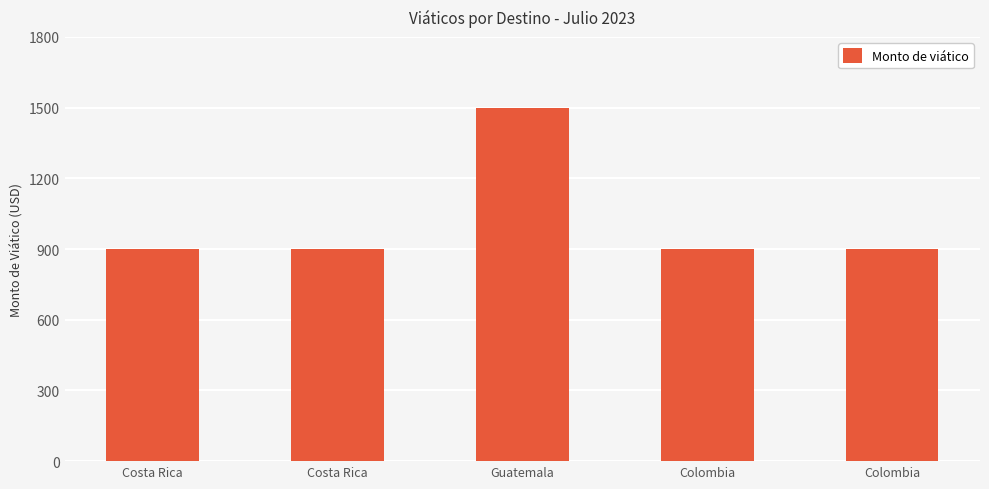

Where is the data nearest to the value 1200?

Costa Rica